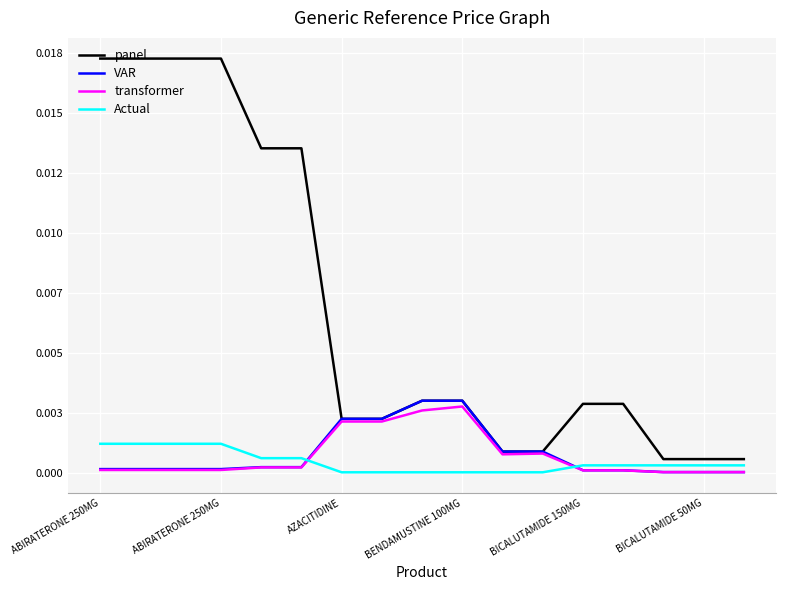

Is this an area chart (filled region under the line)?

No